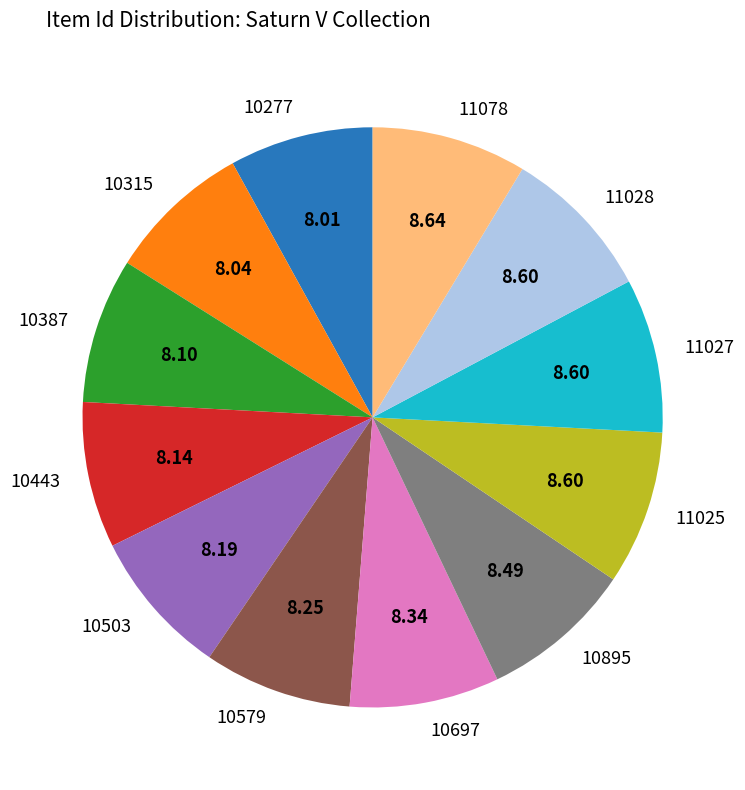

Is it true that 11025 is 24% of the pie?

False